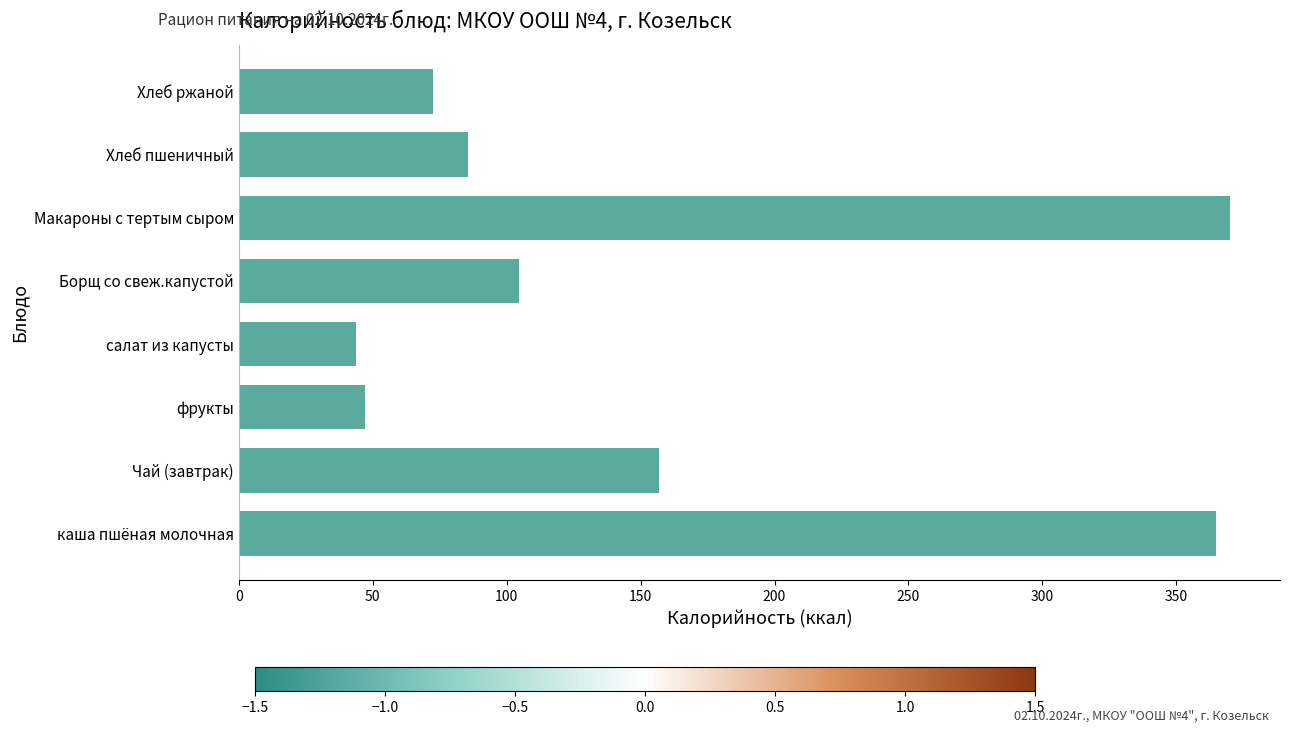

Reading top to bottom, list all the values displayed in this chart.

Хлеб ржаной=72.4	Хлеб пшеничный=85.7	Макароны с тертым сыром=370.2	Борщ со свеж.капустой=104.8	салат из капусты=43.7	фрукты=47.0	Чай (завтрак)=157.0	каша пшёная молочная=365.0